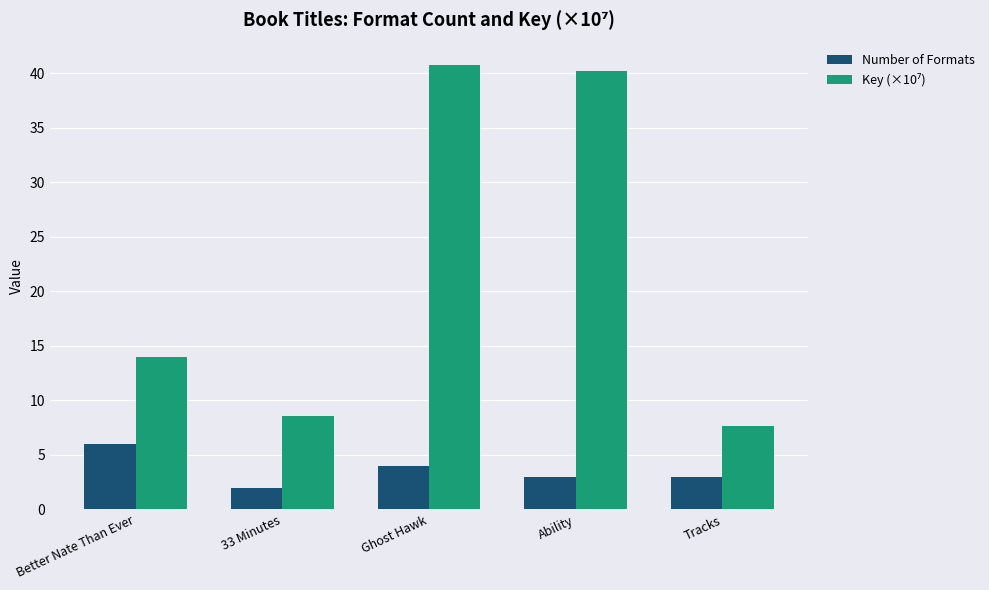

The Number of Formats series shows 6.0 at Better Nate Than Ever. True or false?

True